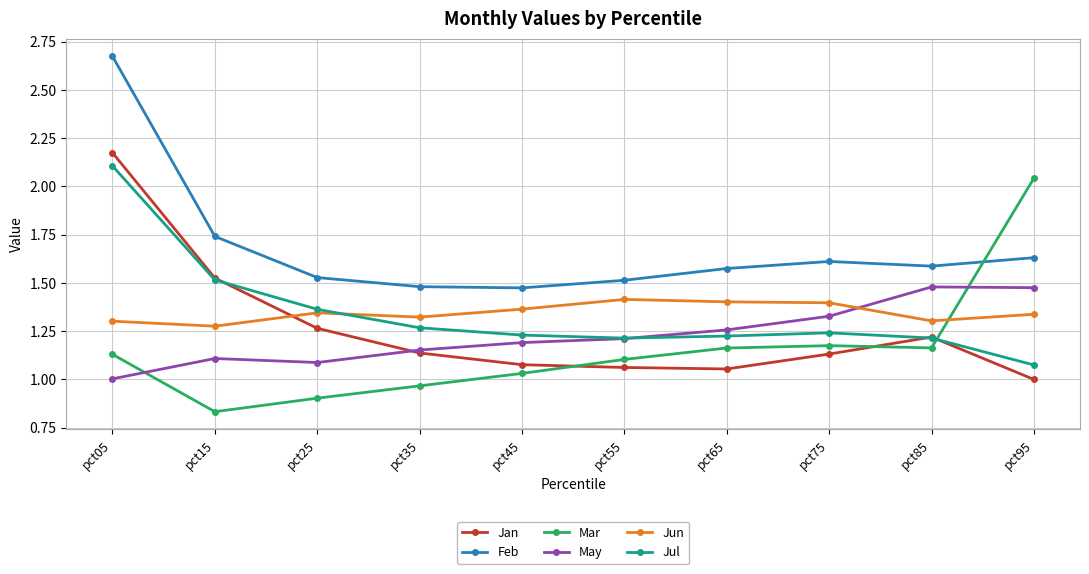

In May, how many points are lower than both neighbors (excluding endpoints)?

1